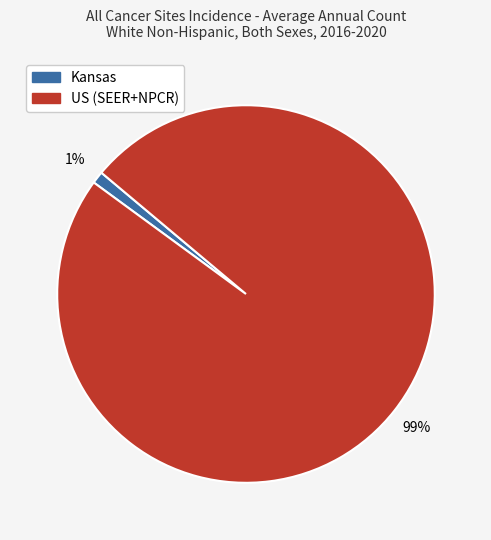

Which slice is the smallest?

Kansas